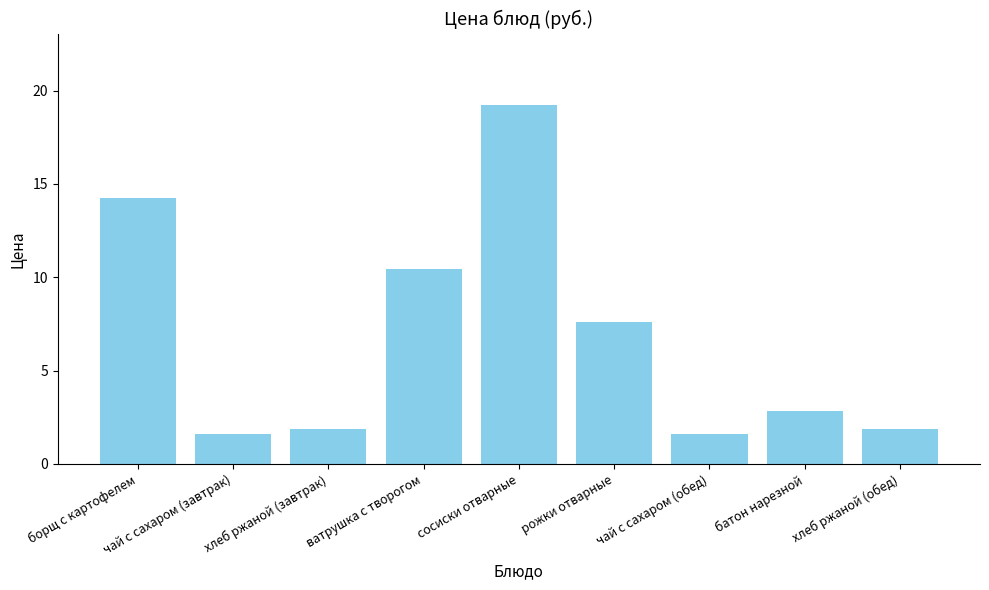

What position from the left is чай с сахаром (обед)?

7